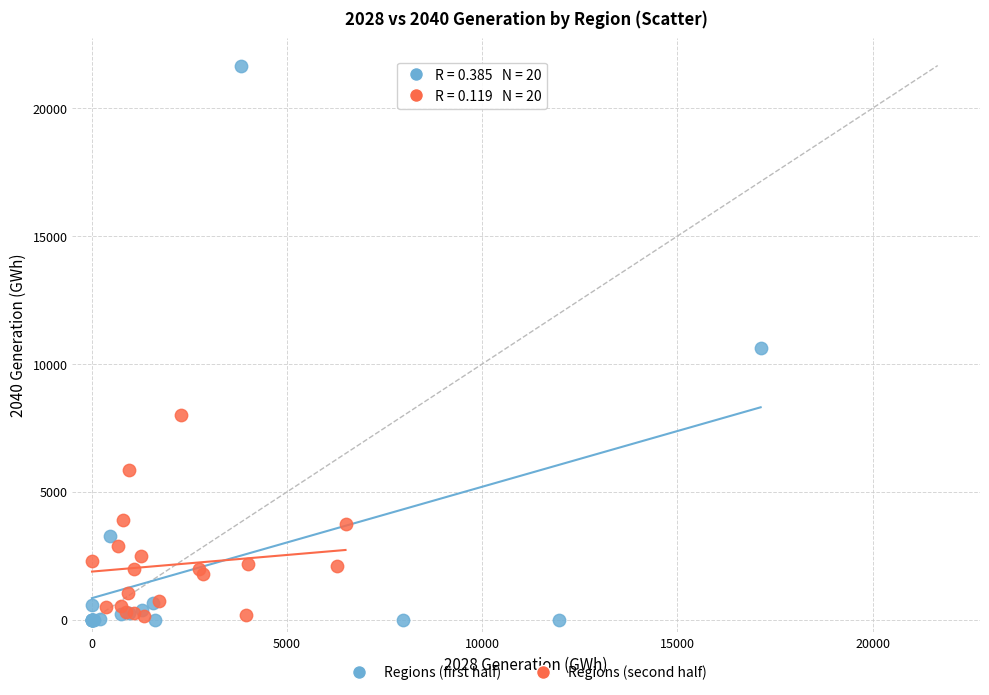

Which series reaches the maximum Y coordinate?

Regions (first half)